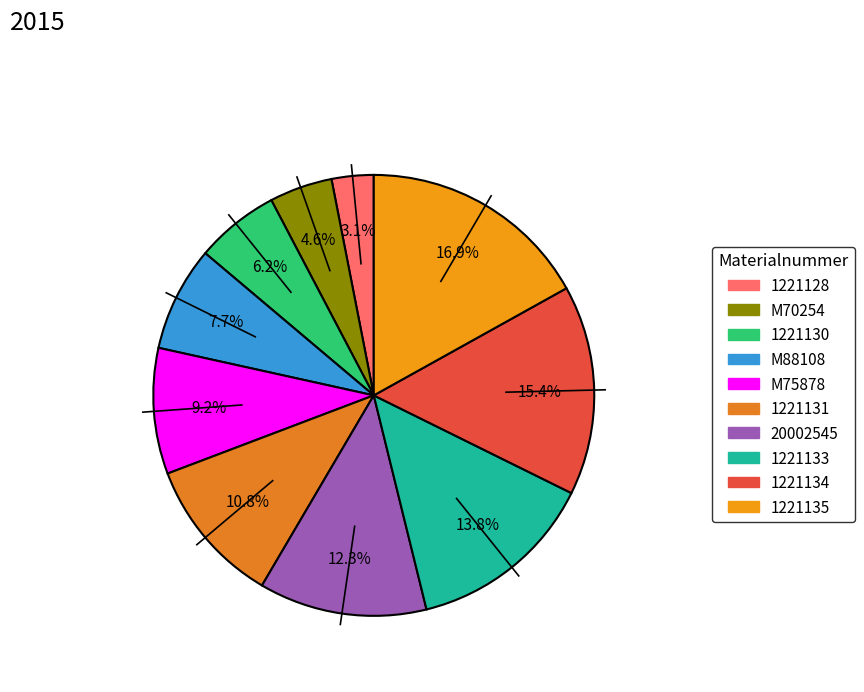

What percentage do 1221134 and 1221133 together represent?

29.2%